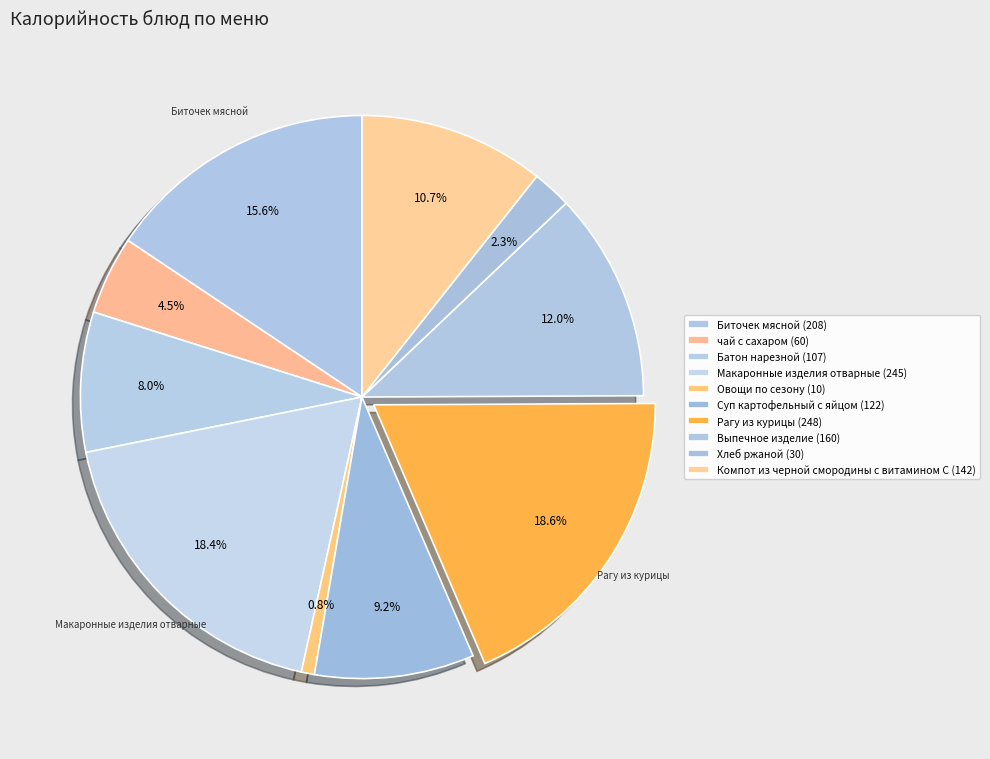

To the nearest percent, what is the difference between the largest and smallest slice percentages?

18%